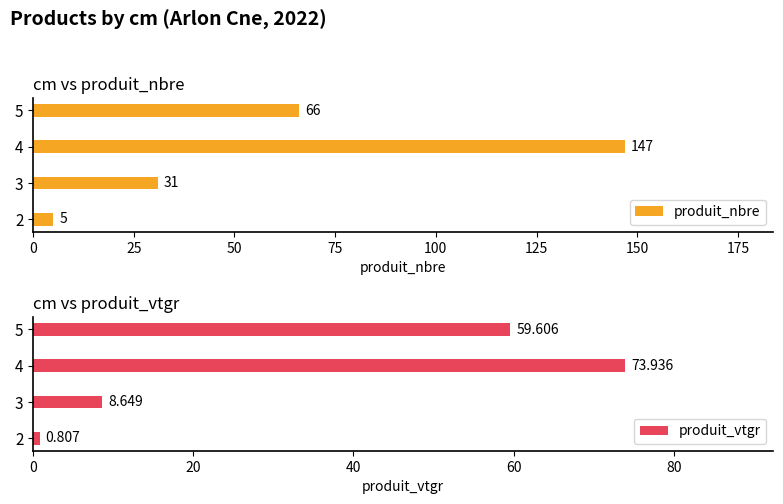

Reading left to right, list all the values displayed in this chart.

produit_nbre: 5.0	31.0	147.0	66.0
produit_vtgr: 0.8	8.6	73.9	59.6